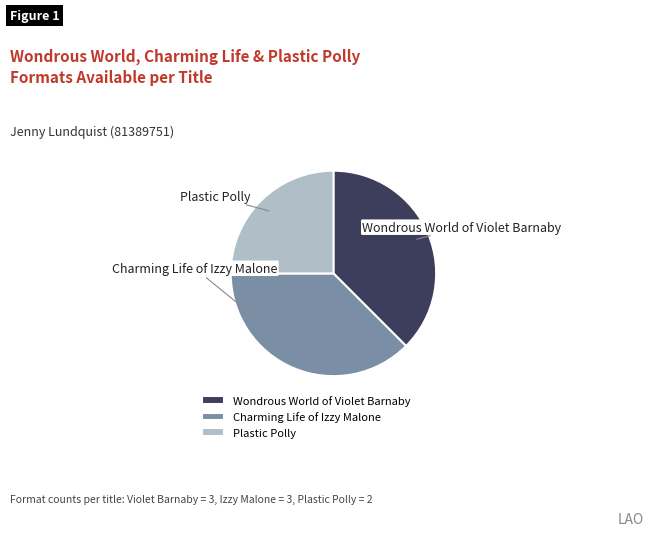

Is there a majority slice in this chart?

No